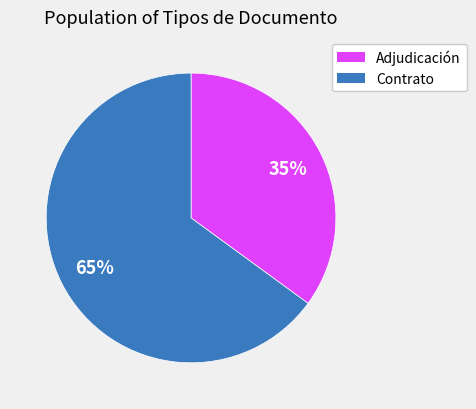

Is there a majority slice in this chart?

Yes